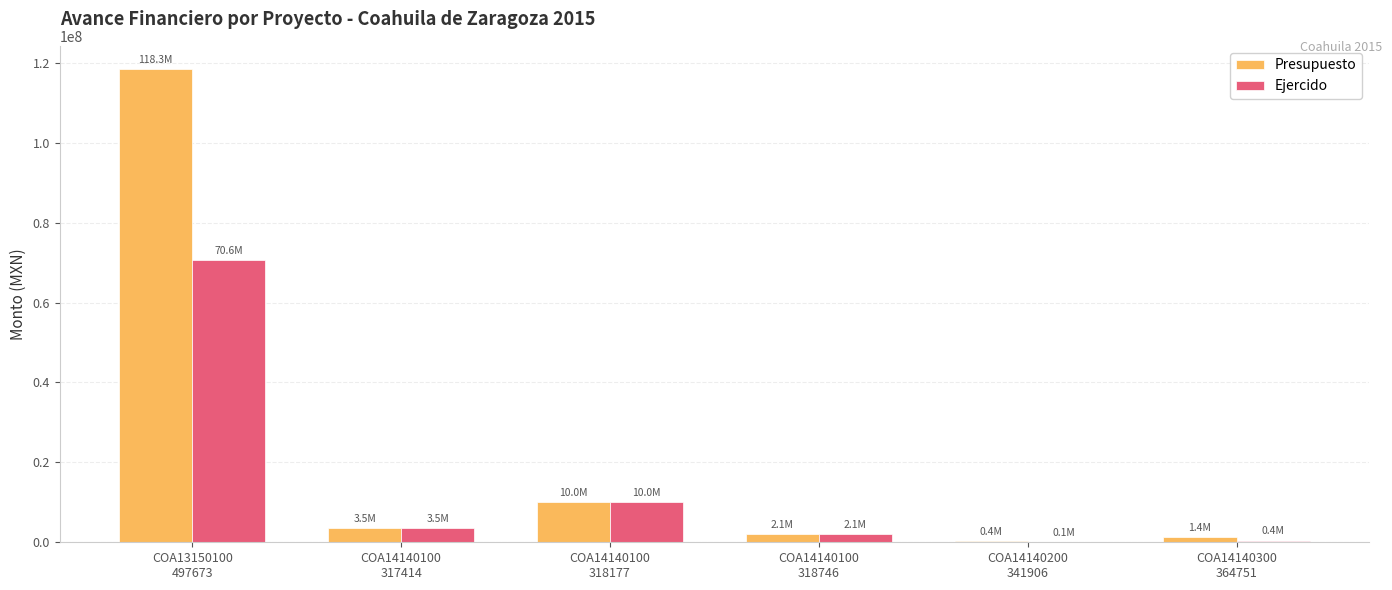

Which series has the largest total across all categories?

Presupuesto